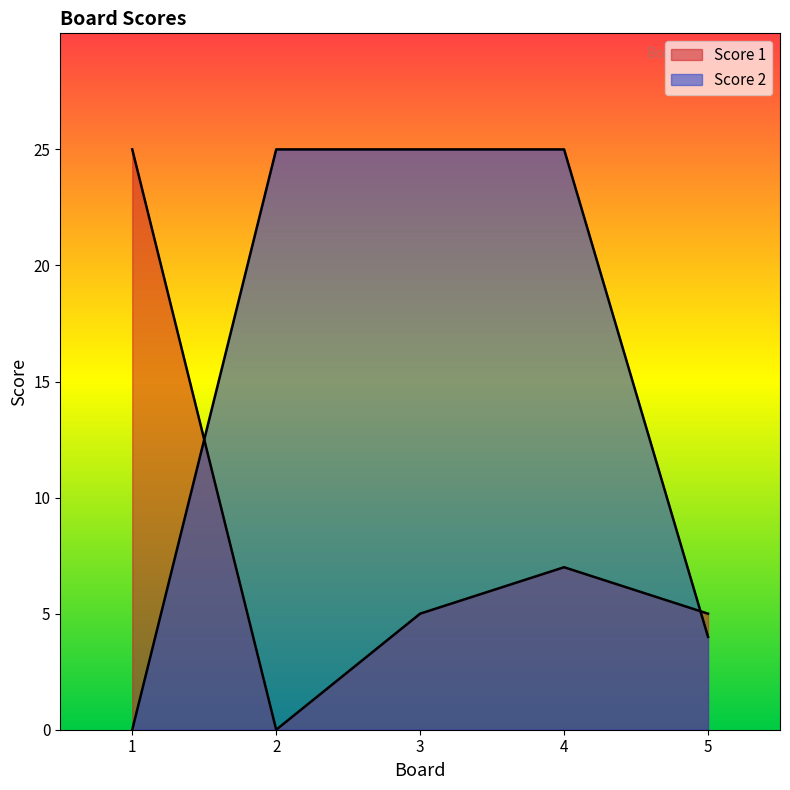

True or false: Score 1 has a value of 9 at 5.

False